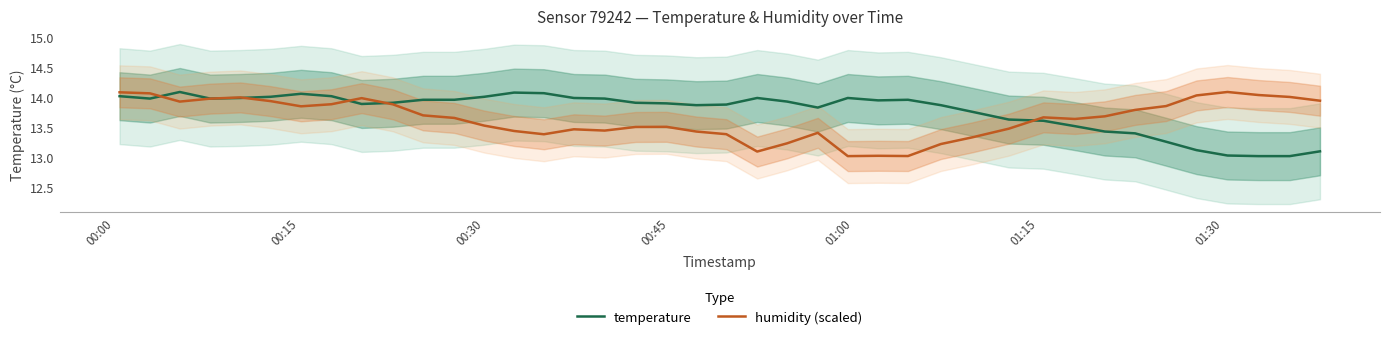

True or false: humidity (scaled) and temperature cross at least once.

True